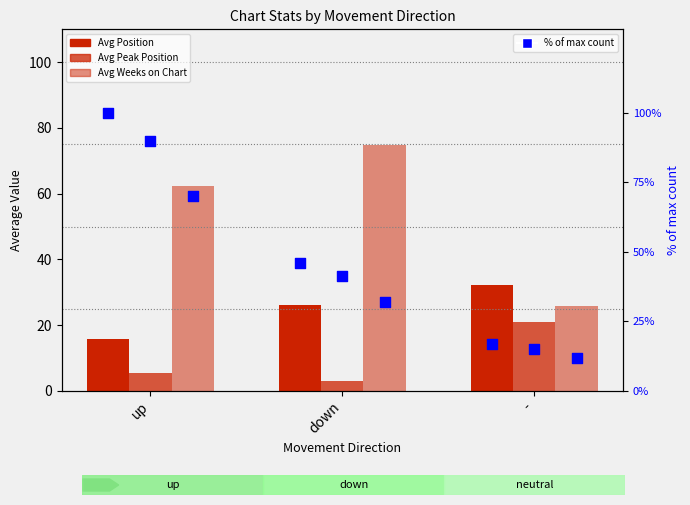

Which series contains the lowest Y value?

Avg Peak Position